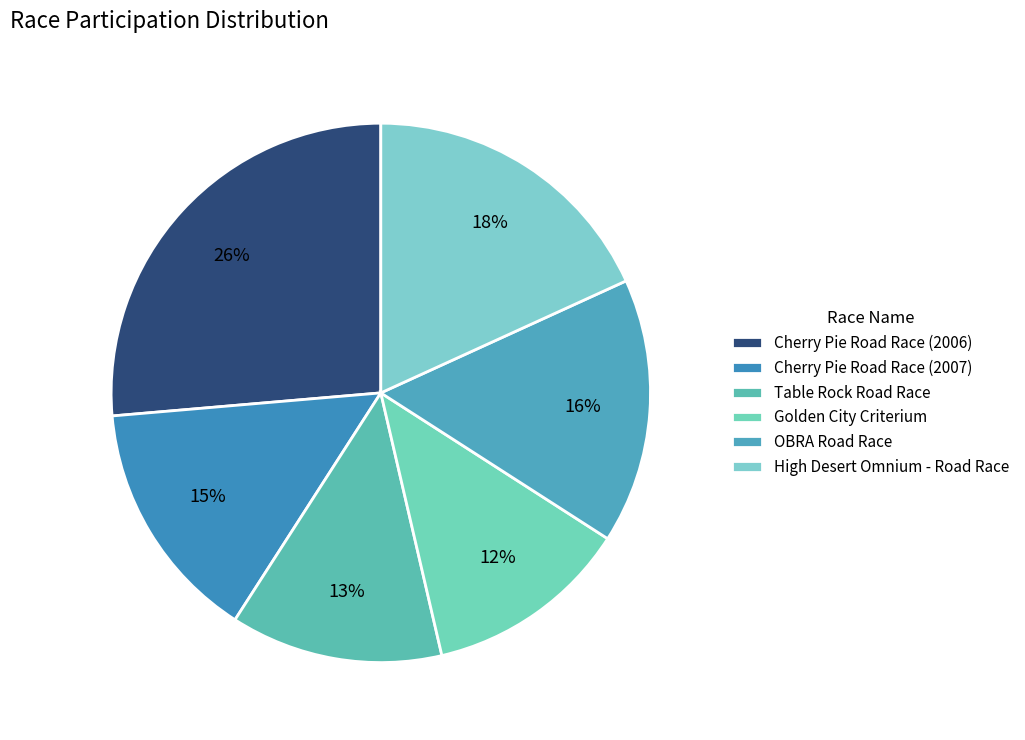

Do High Desert Omnium - Road Race and Cherry Pie Road Race (2006) together represent more than half of the pie?

No